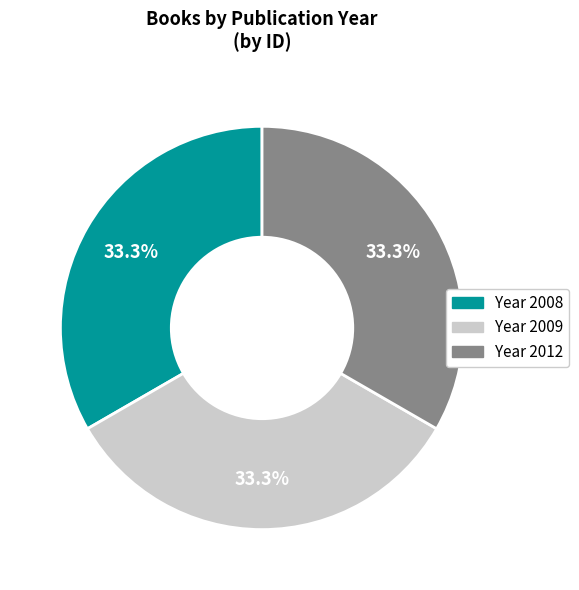

Does any single category account for the majority?

No